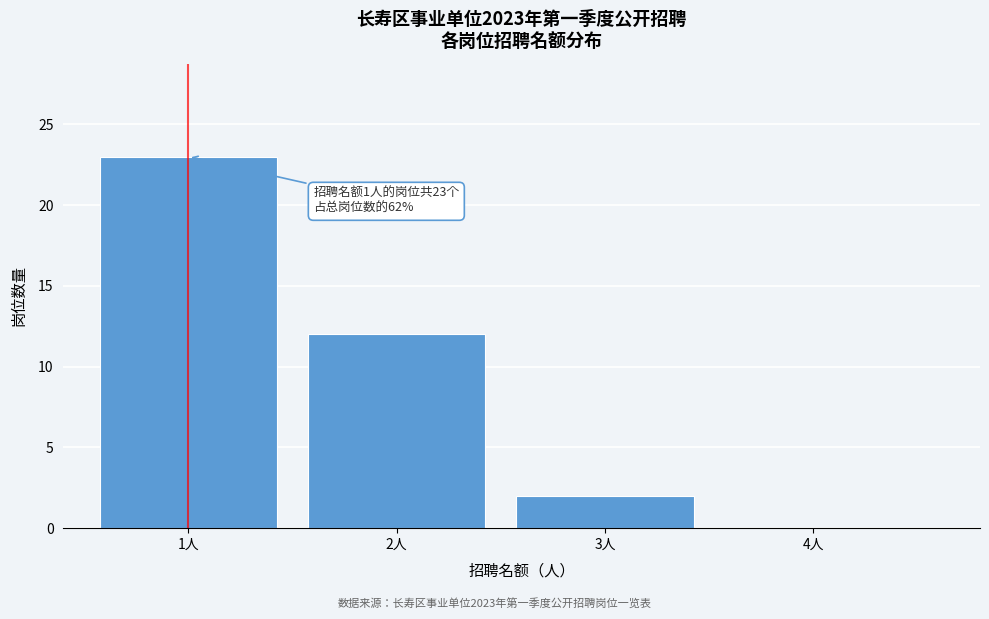

Reading left to right, extract all data points from this chart.

1人=23	2人=12	3人=2	4人=0